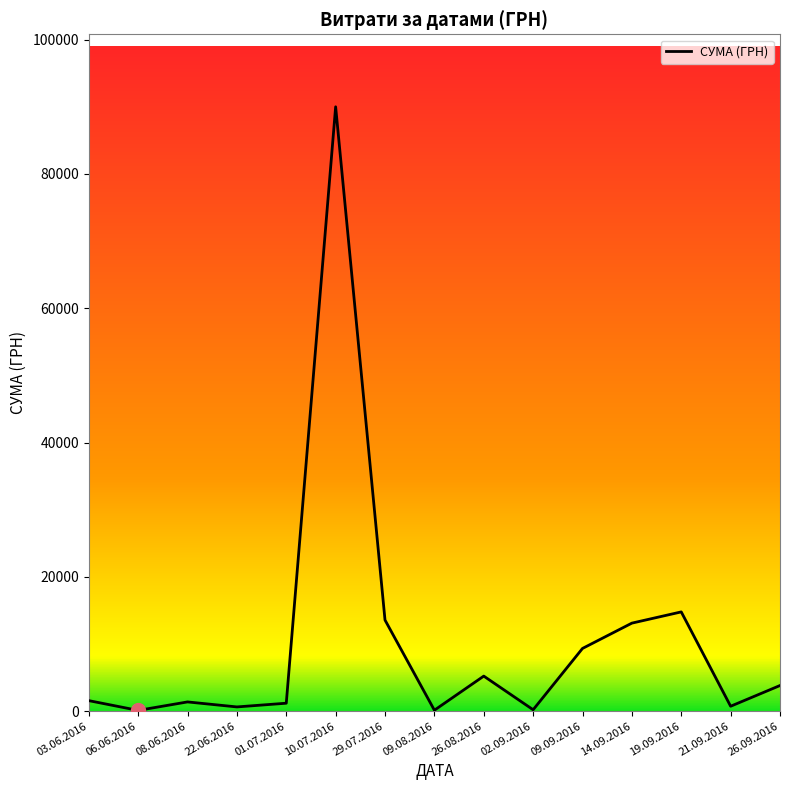

How many distinct data groups are displayed?

1